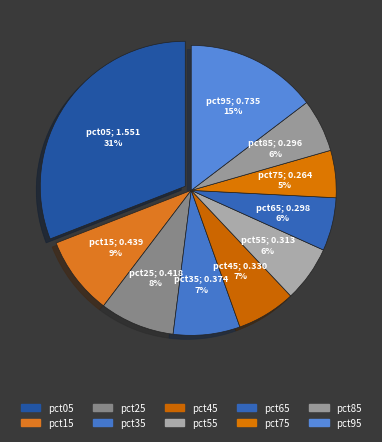

Which slice is the largest?

pct05